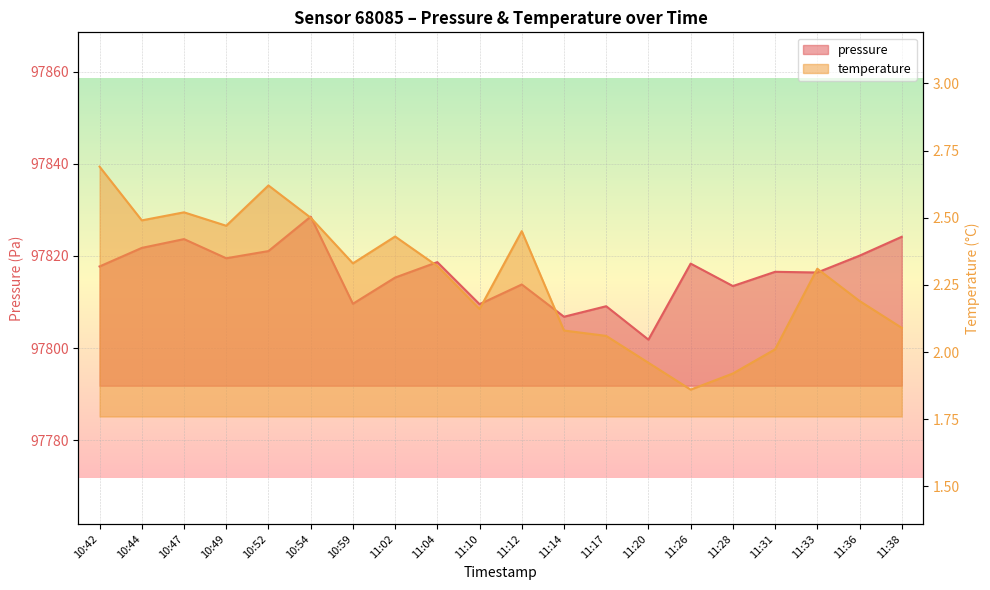

Is it true that temperature equals 2.4 at 11:02?

True